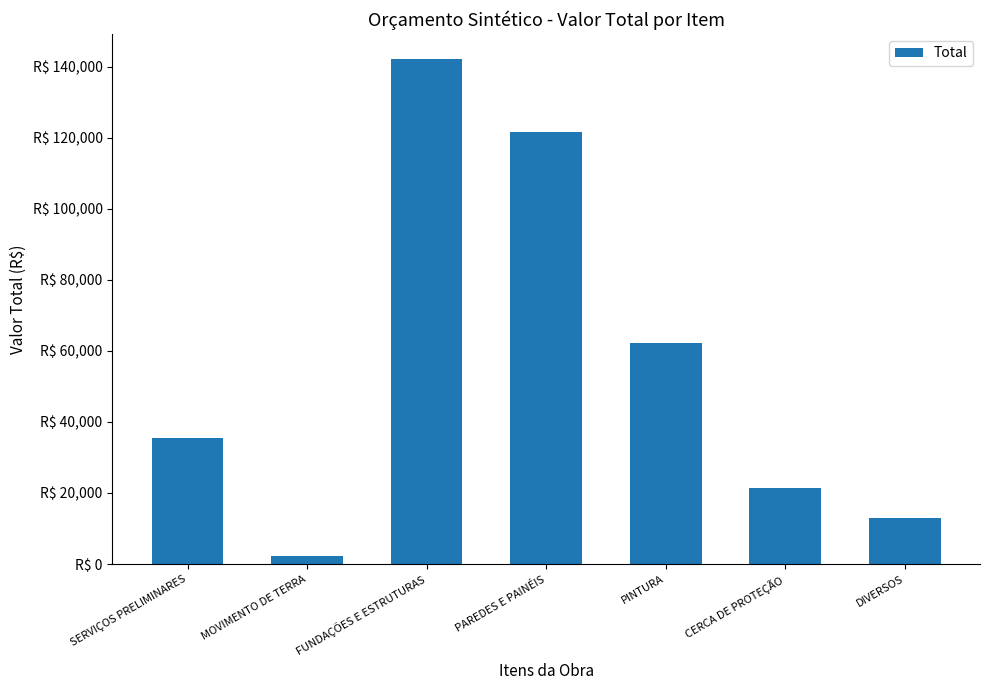

What is the label of the 5th bar from the left?

PINTURA